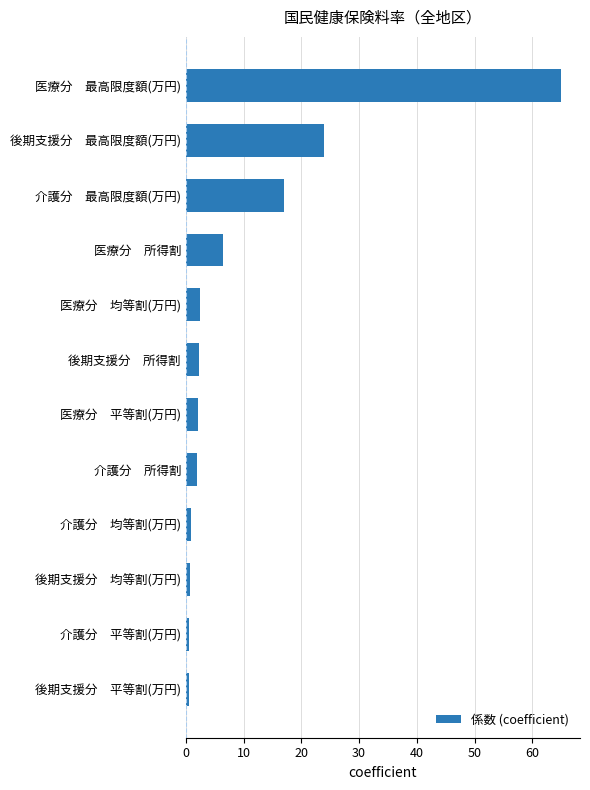

What is the sum of all values?

124.0